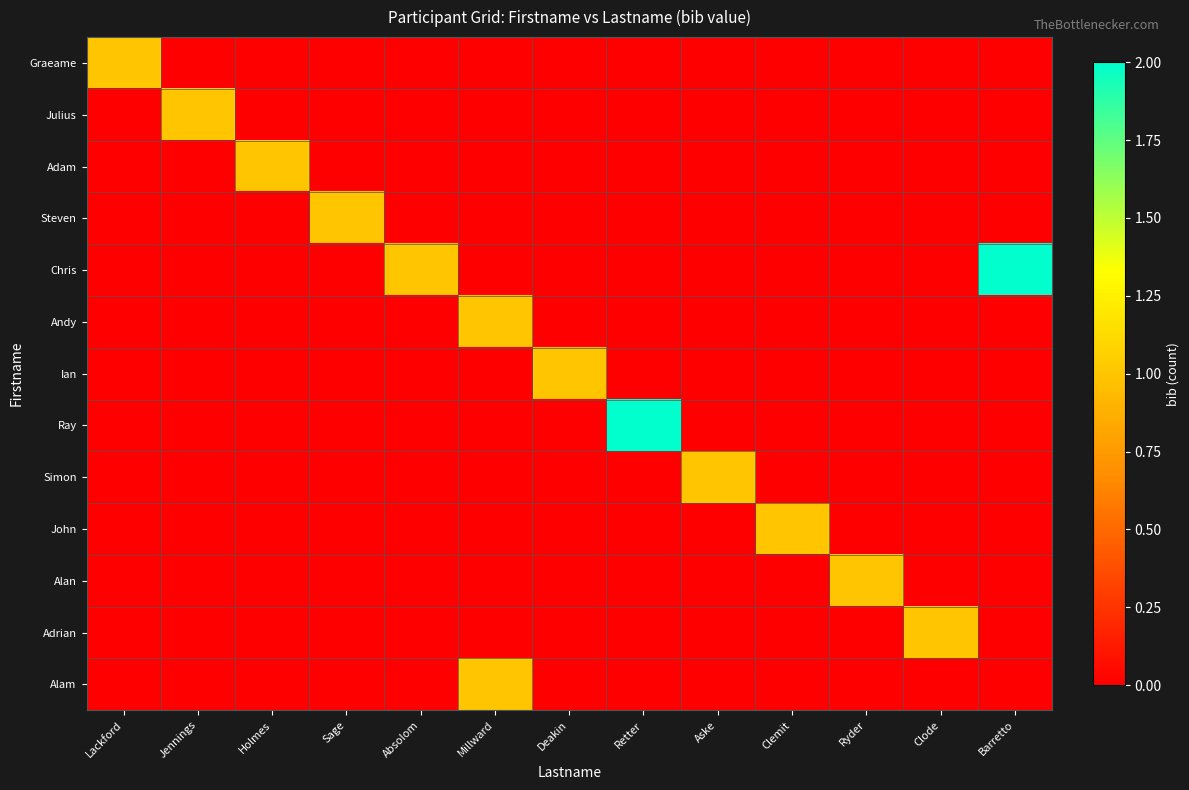

Reading right to left, list all the values displayed in this chart.

Graeame: Barretto=0	Clode=0	Ryder=0	Clemit=0	Aske=0	Retter=0	Deakin=0	Millward=0	Absolom=0	Sage=0	Holmes=0	Jennings=0	Lackford=1
Julius: Barretto=0	Clode=0	Ryder=0	Clemit=0	Aske=0	Retter=0	Deakin=0	Millward=0	Absolom=0	Sage=0	Holmes=0	Jennings=1	Lackford=0
Adam: Barretto=0	Clode=0	Ryder=0	Clemit=0	Aske=0	Retter=0	Deakin=0	Millward=0	Absolom=0	Sage=0	Holmes=1	Jennings=0	Lackford=0
Steven: Barretto=0	Clode=0	Ryder=0	Clemit=0	Aske=0	Retter=0	Deakin=0	Millward=0	Absolom=0	Sage=1	Holmes=0	Jennings=0	Lackford=0
Chris: Barretto=2	Clode=0	Ryder=0	Clemit=0	Aske=0	Retter=0	Deakin=0	Millward=0	Absolom=1	Sage=0	Holmes=0	Jennings=0	Lackford=0
Andy: Barretto=0	Clode=0	Ryder=0	Clemit=0	Aske=0	Retter=0	Deakin=0	Millward=1	Absolom=0	Sage=0	Holmes=0	Jennings=0	Lackford=0
Ian: Barretto=0	Clode=0	Ryder=0	Clemit=0	Aske=0	Retter=0	Deakin=1	Millward=0	Absolom=0	Sage=0	Holmes=0	Jennings=0	Lackford=0
Ray: Barretto=0	Clode=0	Ryder=0	Clemit=0	Aske=0	Retter=2	Deakin=0	Millward=0	Absolom=0	Sage=0	Holmes=0	Jennings=0	Lackford=0
Simon: Barretto=0	Clode=0	Ryder=0	Clemit=0	Aske=1	Retter=0	Deakin=0	Millward=0	Absolom=0	Sage=0	Holmes=0	Jennings=0	Lackford=0
John: Barretto=0	Clode=0	Ryder=0	Clemit=1	Aske=0	Retter=0	Deakin=0	Millward=0	Absolom=0	Sage=0	Holmes=0	Jennings=0	Lackford=0
Alan: Barretto=0	Clode=0	Ryder=1	Clemit=0	Aske=0	Retter=0	Deakin=0	Millward=0	Absolom=0	Sage=0	Holmes=0	Jennings=0	Lackford=0
Adrian: Barretto=0	Clode=1	Ryder=0	Clemit=0	Aske=0	Retter=0	Deakin=0	Millward=0	Absolom=0	Sage=0	Holmes=0	Jennings=0	Lackford=0
Alam: Barretto=0	Clode=0	Ryder=0	Clemit=0	Aske=0	Retter=0	Deakin=0	Millward=1	Absolom=0	Sage=0	Holmes=0	Jennings=0	Lackford=0